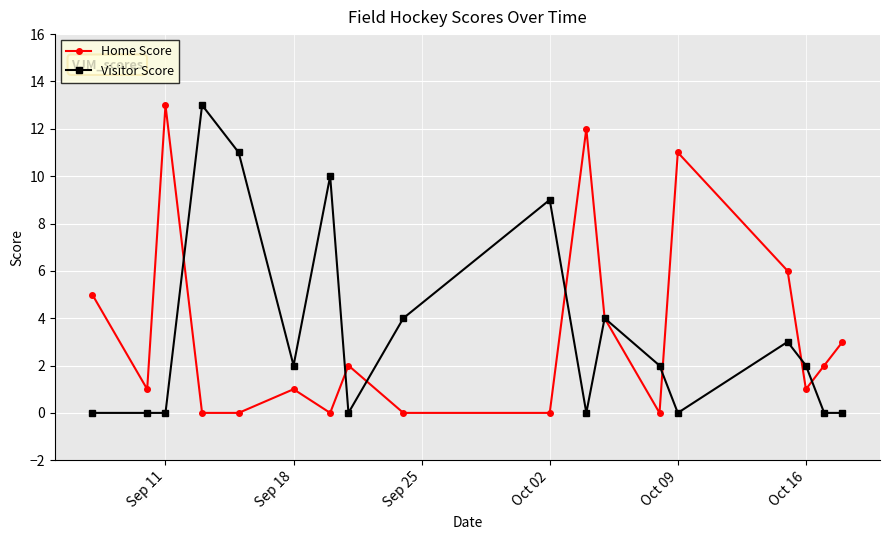

What is the maximum value shown in the chart?

13